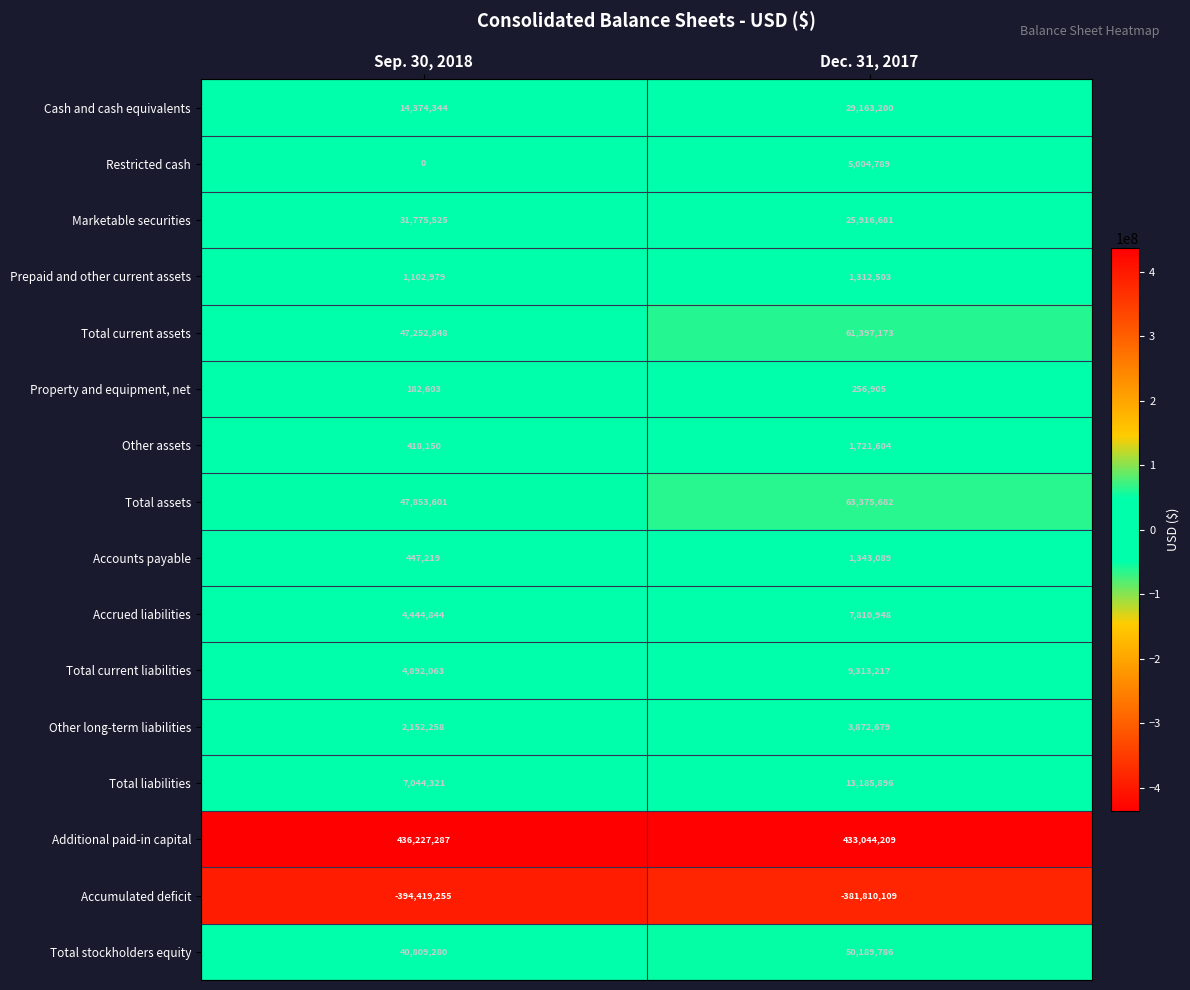

Which series changed the most between Sep. 30, 2018 and Dec. 31, 2017?

Total assets